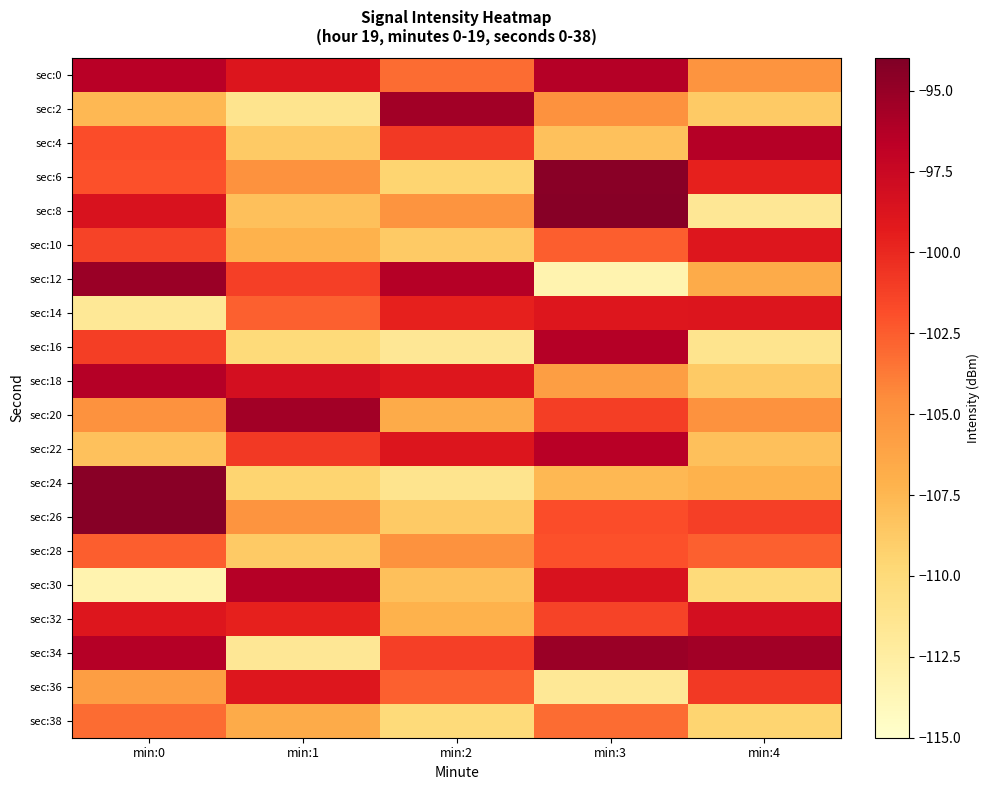

Reading right to left, extract all data points from this chart.

sec:0: min:4=-105.1	min:3=-96.3	min:2=-103.1	min:1=-98.8	min:0=-96.5
sec:2: min:4=-108.7	min:3=-104.9	min:2=-95.6	min:1=-111.2	min:0=-107.6
sec:4: min:4=-96.4	min:3=-108.1	min:2=-100.9	min:1=-108.7	min:0=-101.8
sec:6: min:4=-99.6	min:3=-94.5	min:2=-109.4	min:1=-104.9	min:0=-102.0
sec:8: min:4=-111.6	min:3=-94.4	min:2=-105.1	min:1=-108.0	min:0=-98.6
sec:10: min:4=-98.9	min:3=-102.6	min:2=-108.7	min:1=-107.2	min:0=-101.3
sec:12: min:4=-106.7	min:3=-113.3	min:2=-96.4	min:1=-101.2	min:0=-95.2
sec:14: min:4=-98.8	min:3=-98.9	min:2=-99.6	min:1=-102.6	min:0=-111.8
sec:16: min:4=-111.2	min:3=-96.4	min:2=-111.6	min:1=-110.0	min:0=-101.1
sec:18: min:4=-108.7	min:3=-105.7	min:2=-98.9	min:1=-98.2	min:0=-96.3
sec:20: min:4=-104.9	min:3=-101.1	min:2=-106.7	min:1=-95.6	min:0=-104.9
sec:22: min:4=-108.0	min:3=-96.5	min:2=-98.8	min:1=-100.9	min:0=-108.1
sec:24: min:4=-107.2	min:3=-107.6	min:2=-111.2	min:1=-109.4	min:0=-94.5
sec:26: min:4=-101.2	min:3=-101.8	min:2=-108.7	min:1=-105.1	min:0=-94.4
sec:28: min:4=-102.6	min:3=-102.0	min:2=-104.9	min:1=-108.7	min:0=-102.6
sec:30: min:4=-110.0	min:3=-98.6	min:2=-108.0	min:1=-96.4	min:0=-113.3
sec:32: min:4=-98.2	min:3=-101.3	min:2=-107.2	min:1=-99.6	min:0=-98.9
sec:34: min:4=-95.6	min:3=-95.2	min:2=-101.2	min:1=-111.6	min:0=-96.4
sec:36: min:4=-100.9	min:3=-111.8	min:2=-102.6	min:1=-98.9	min:0=-105.7
sec:38: min:4=-109.4	min:3=-103.1	min:2=-110.0	min:1=-106.7	min:0=-103.1